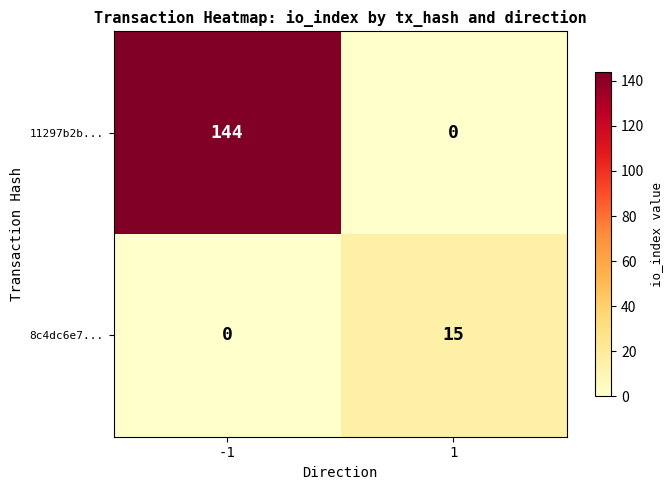

What is the approximate value of 11297b2b... at -1, to the nearest 5?

145